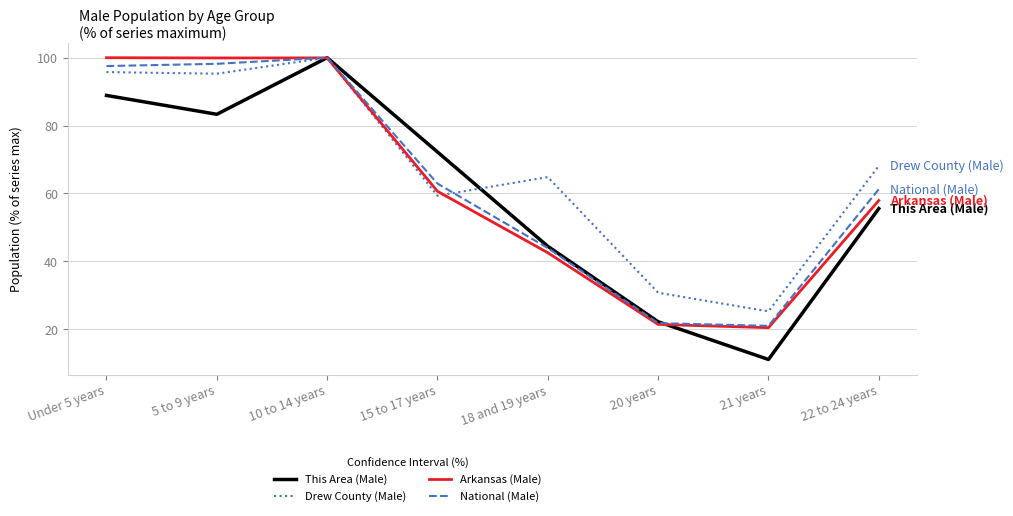

At which category is the sum across all series the highest?

10 to 14 years